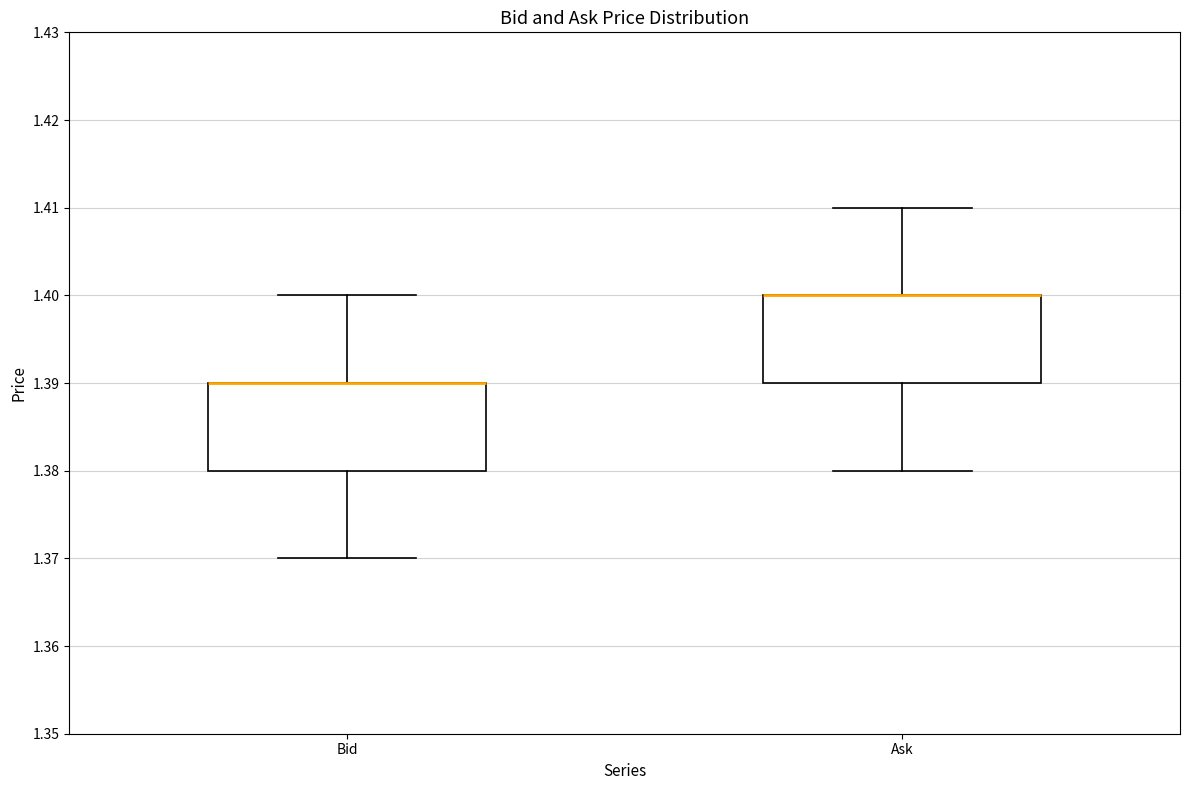

Where does the lower whisker of the box for Ask end on the y-axis? The values are not printed on the chart, so give them approximately, as read against the axis.

1.38